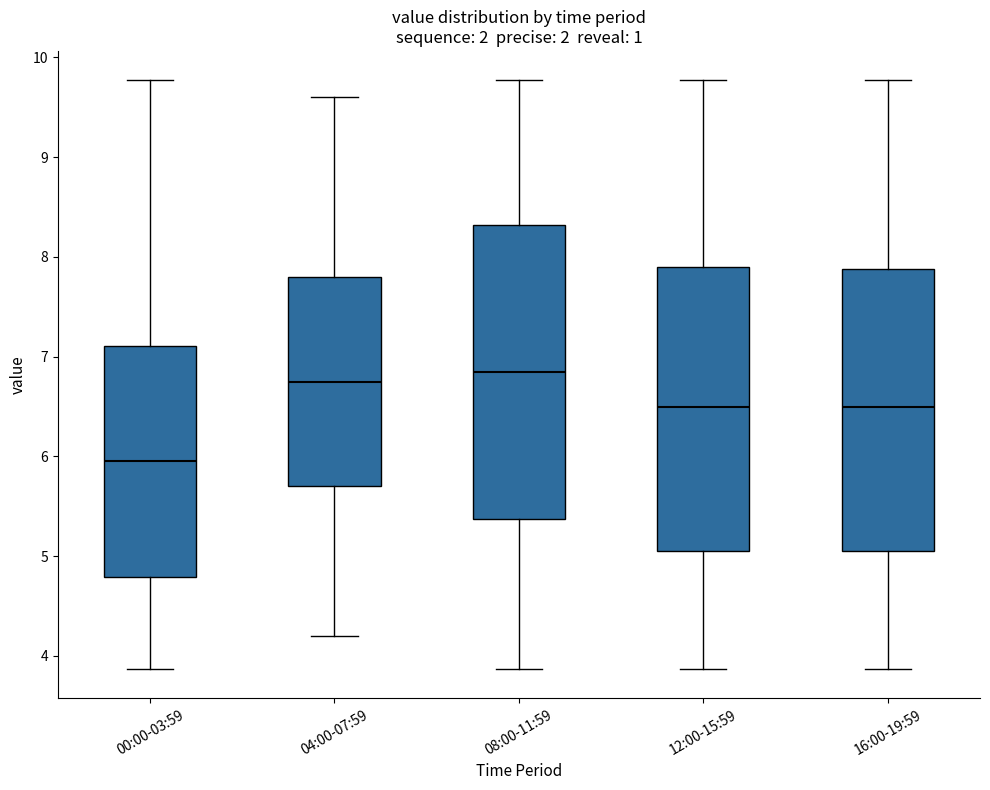

Which box's median line is the lowest?

00:00-03:59